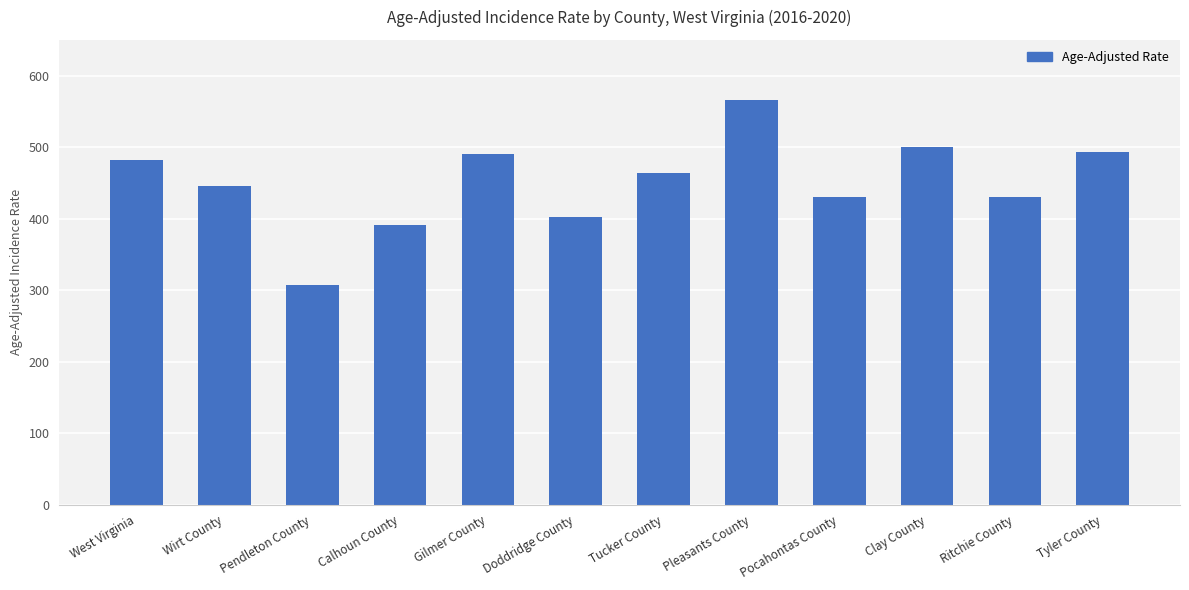

Does the chart contain stacked bars?

No